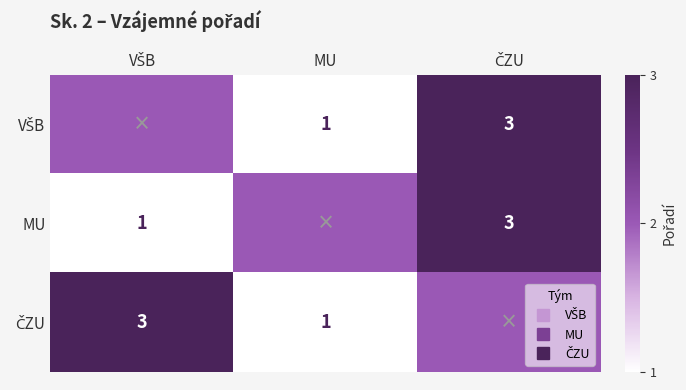

What is the total value across all series at MU?

4